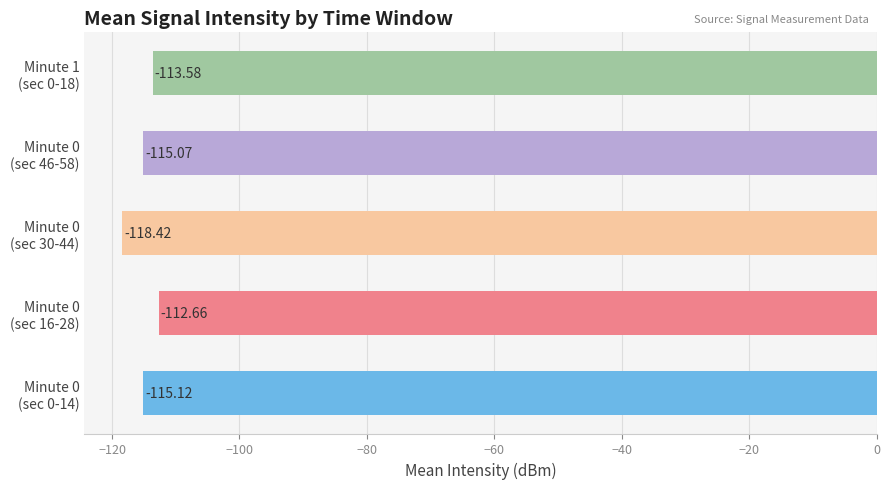

Are the bars grouped side by side (vs. stacked)?

No